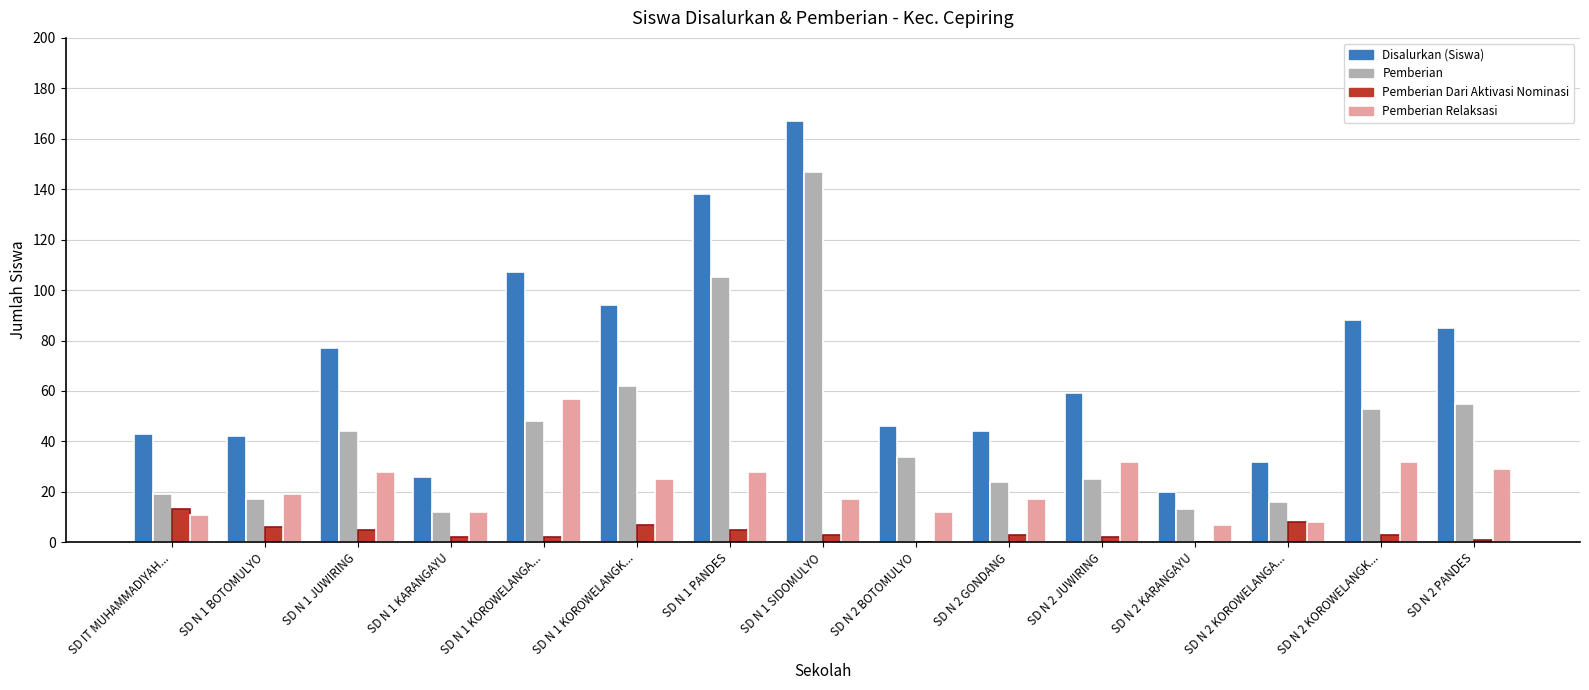

Are the bars horizontal?

No